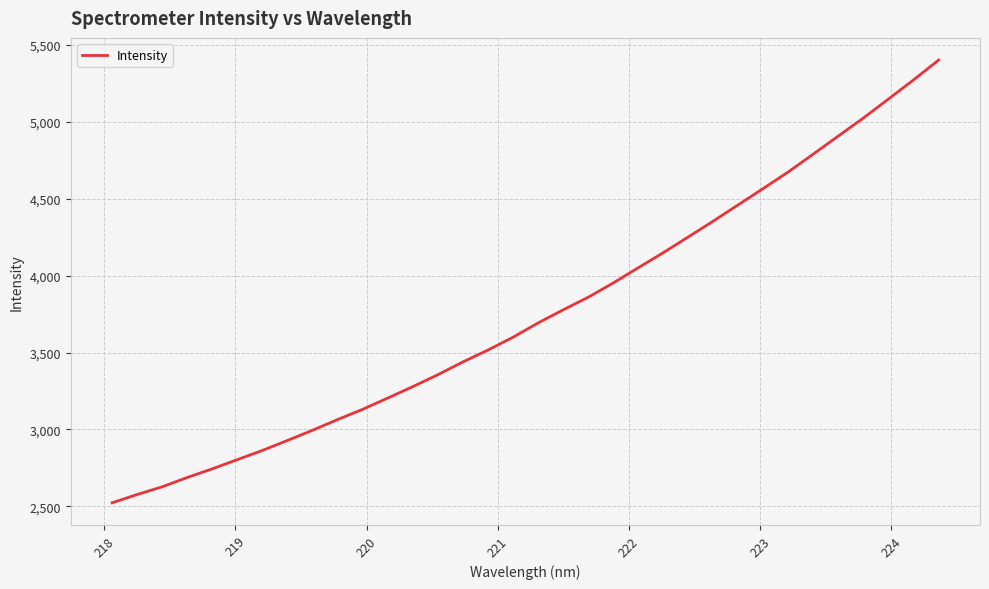

What is the smallest value displayed?

2523.6